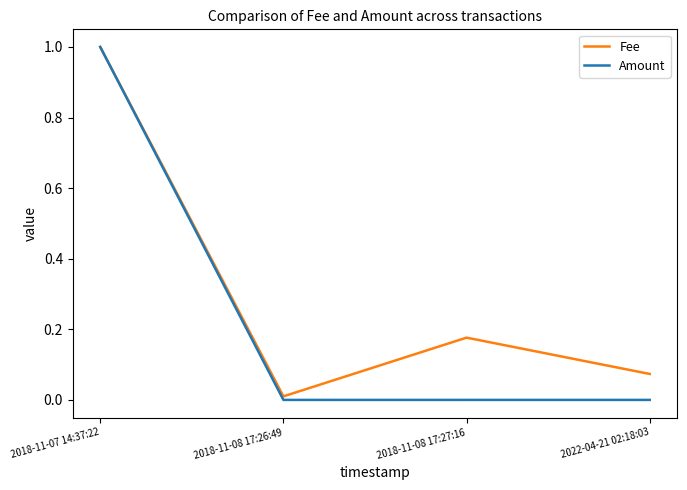

The value of Fee at 2018-11-08 17:27:16 is 0.1. True or false?

False